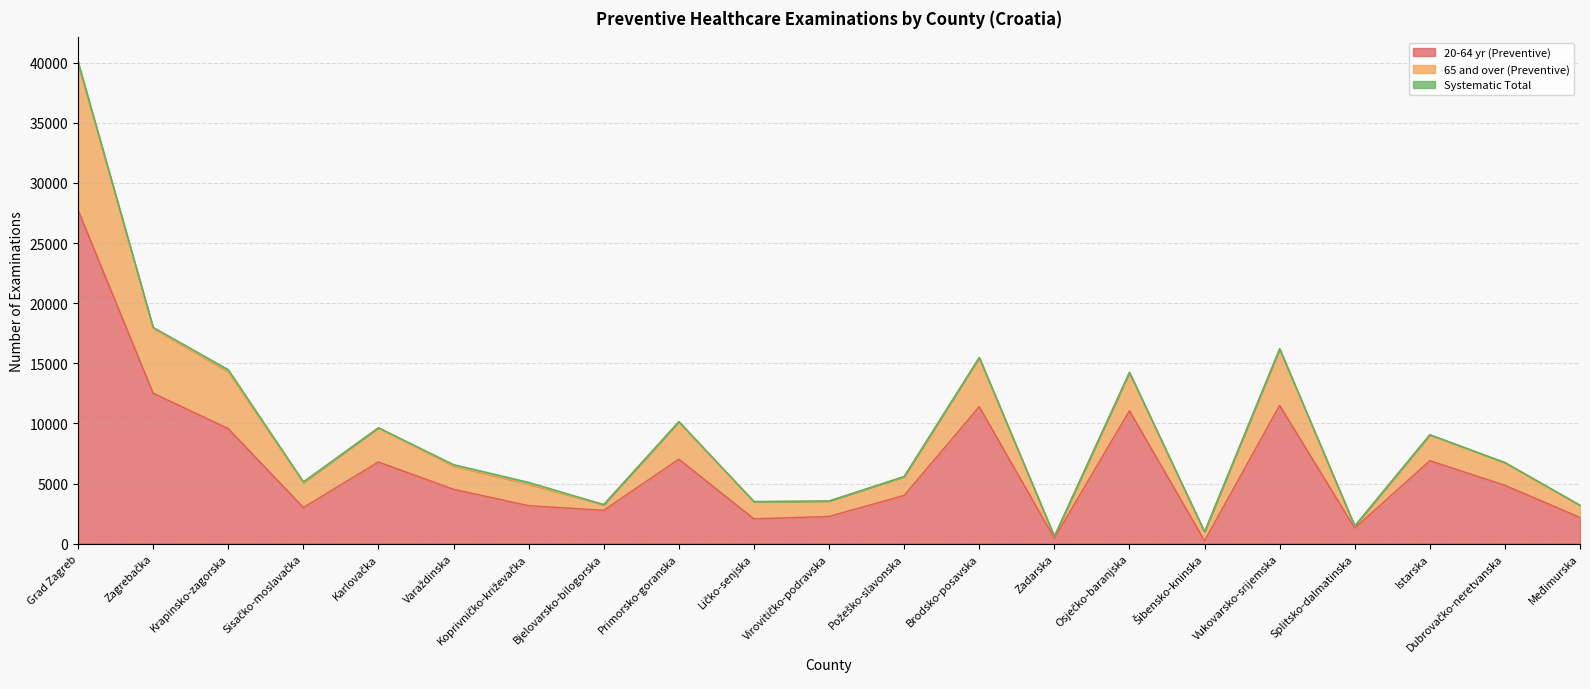

What position from the left is Istarska?

19